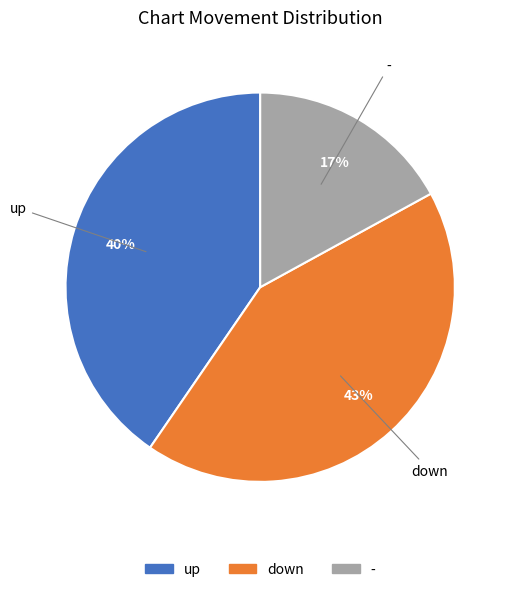

Count the number of slices in the pie.

3